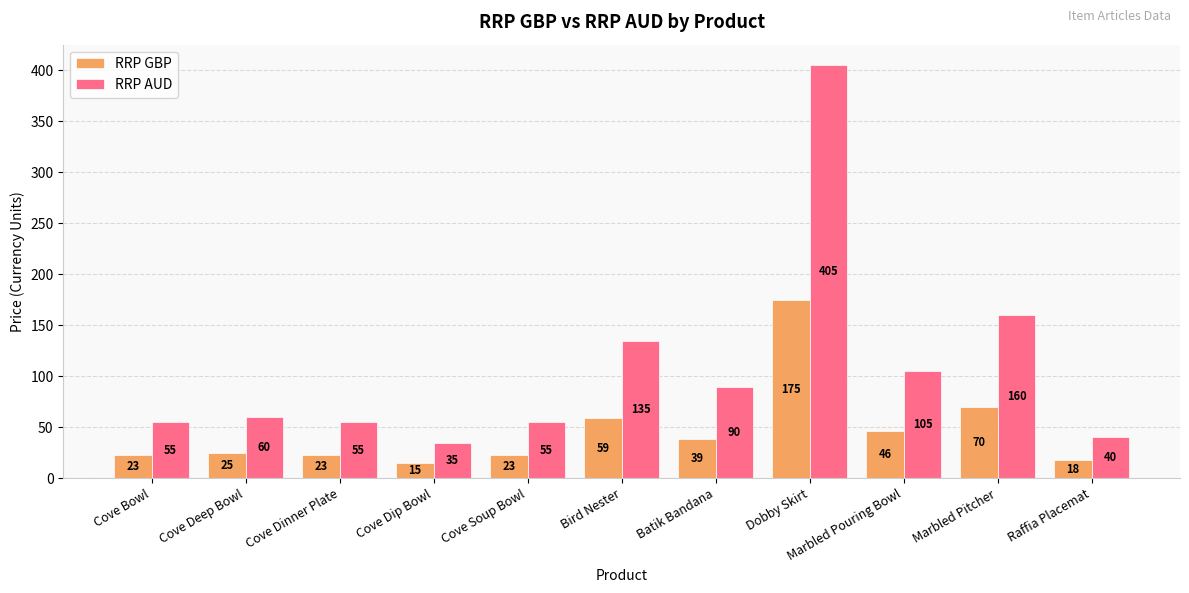

What is the difference between the maximum and second lowest values in the RRP AUD series?

365.0